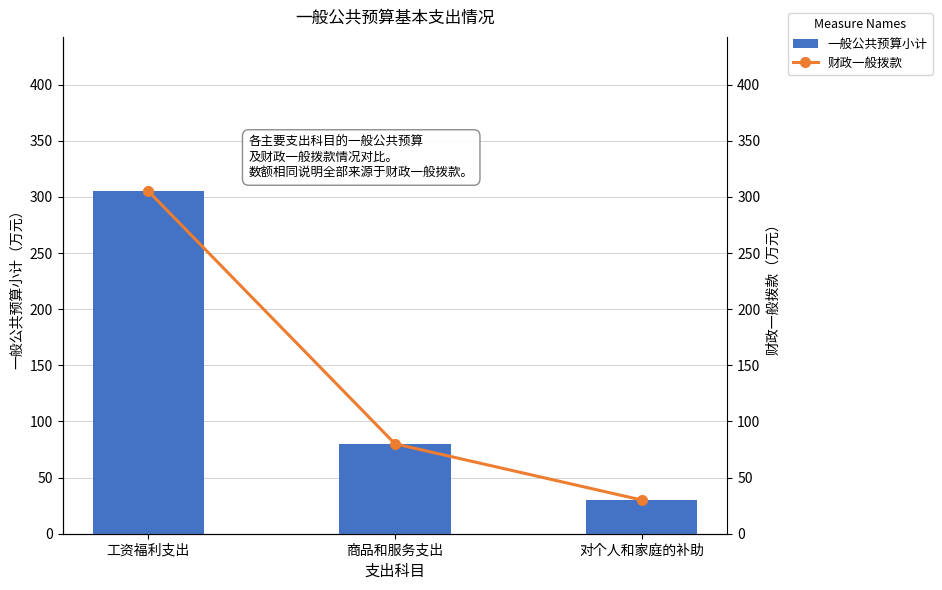

Where does the 一般公共预算小计 series first go above 80?

工资福利支出